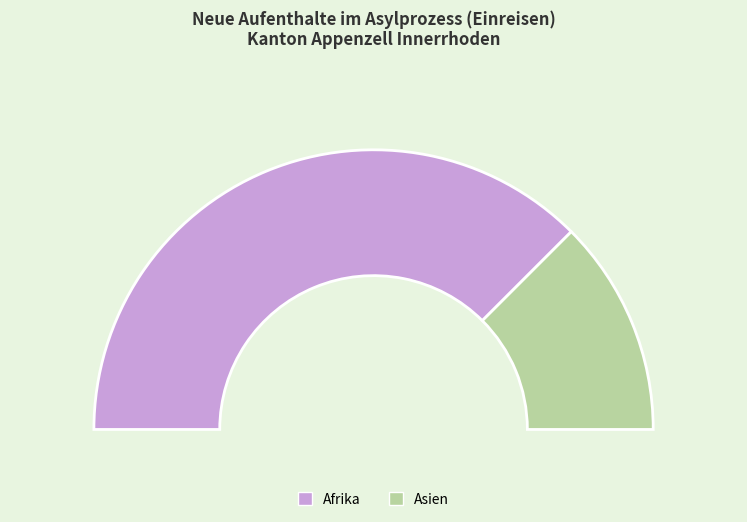

Count the number of slices in the pie.

3